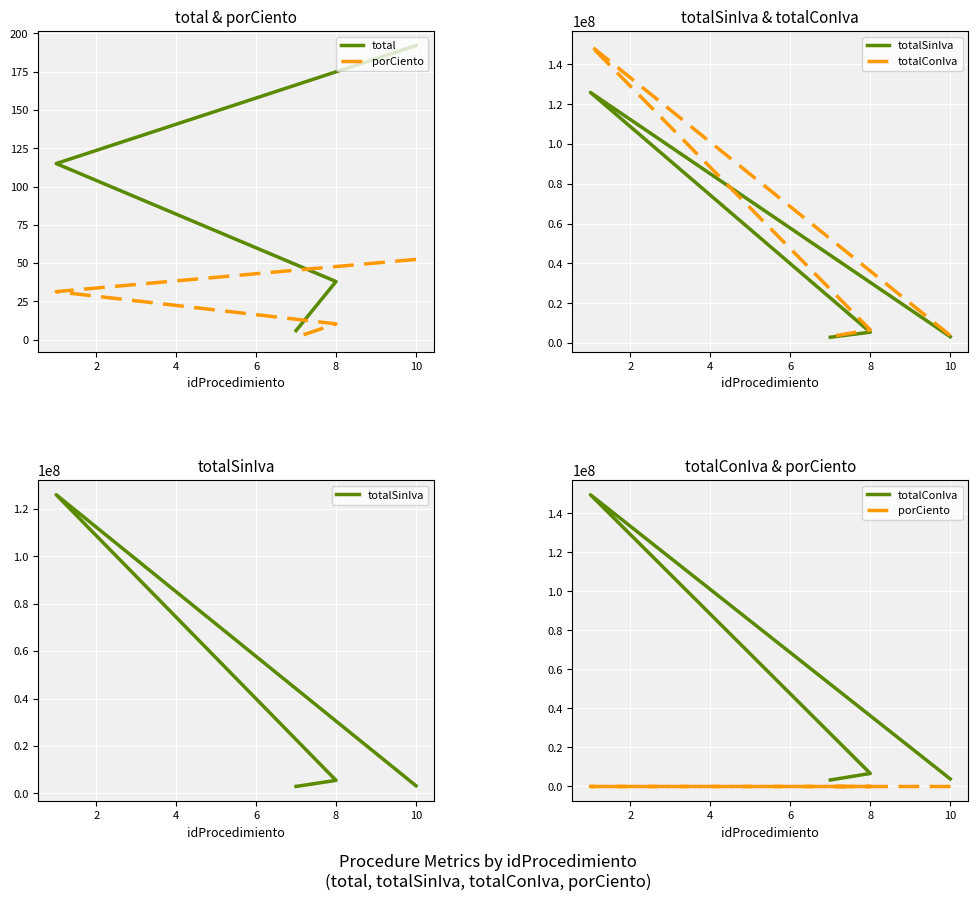

True or false: porCiento and totalSinIva intersect in this chart.

False